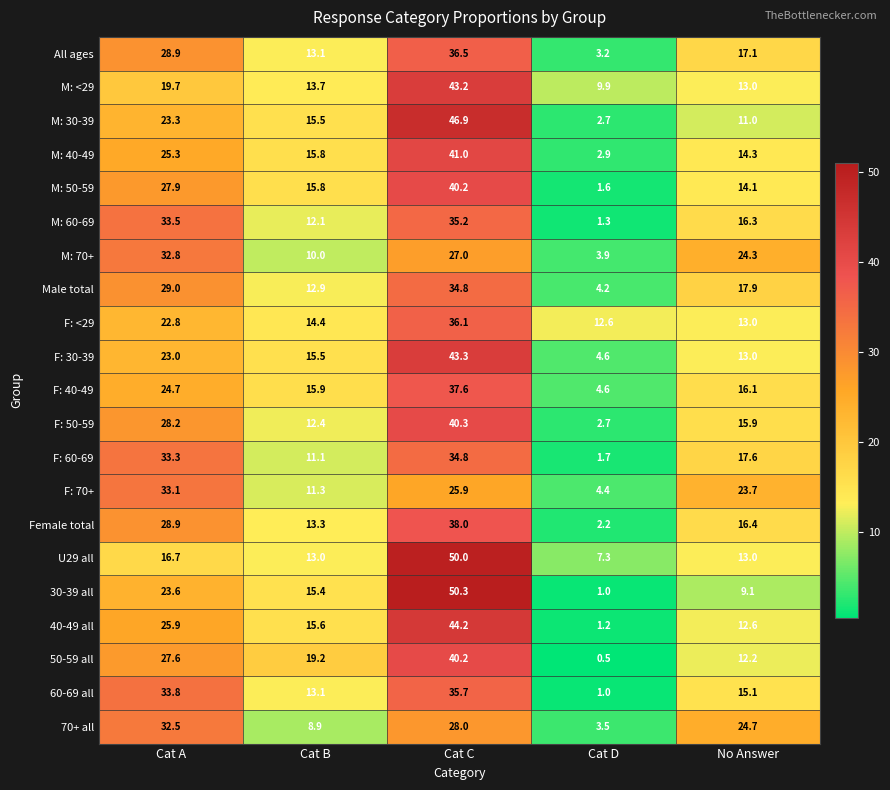

Where does the 30-39 all series first go above 15?

Cat A